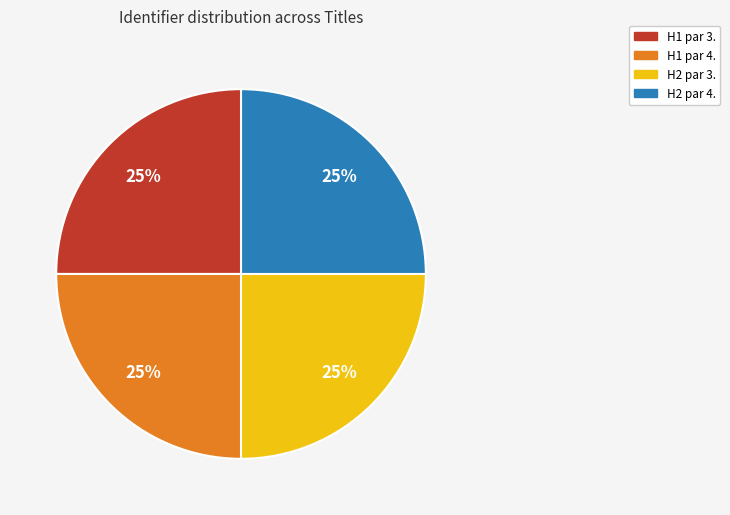

Count the number of slices in the pie.

4